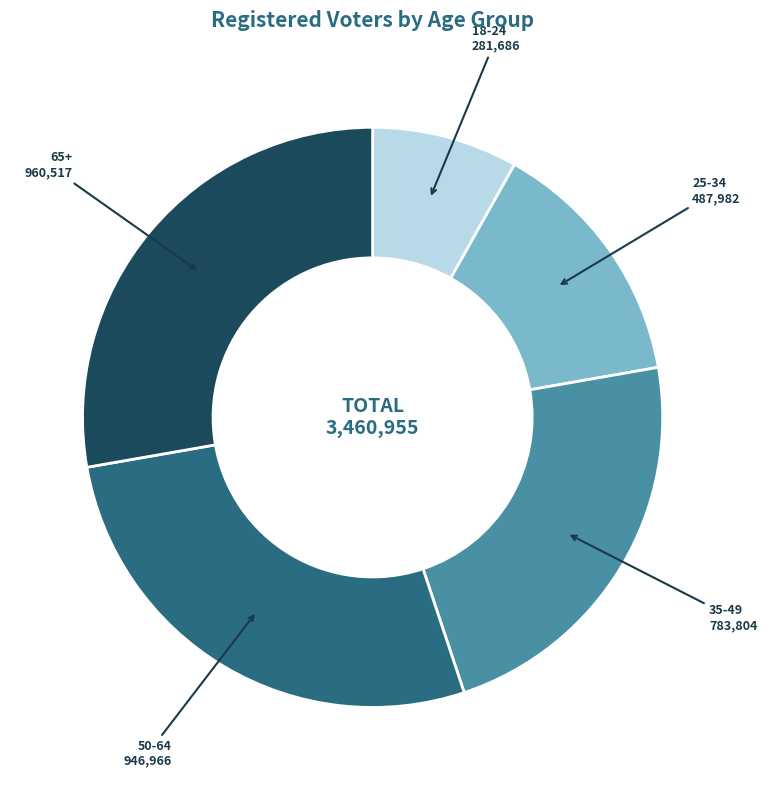

Is there any slice that represents more than half of the pie?

No